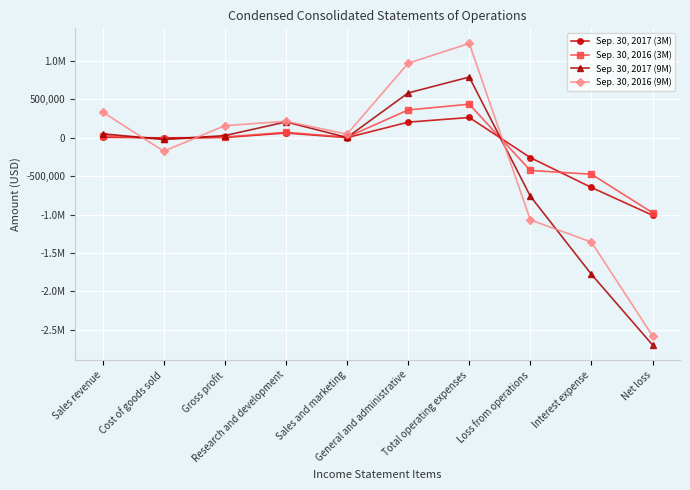

At which label is Sep. 30, 2016 (3M) closest to -270693?

Loss from operations